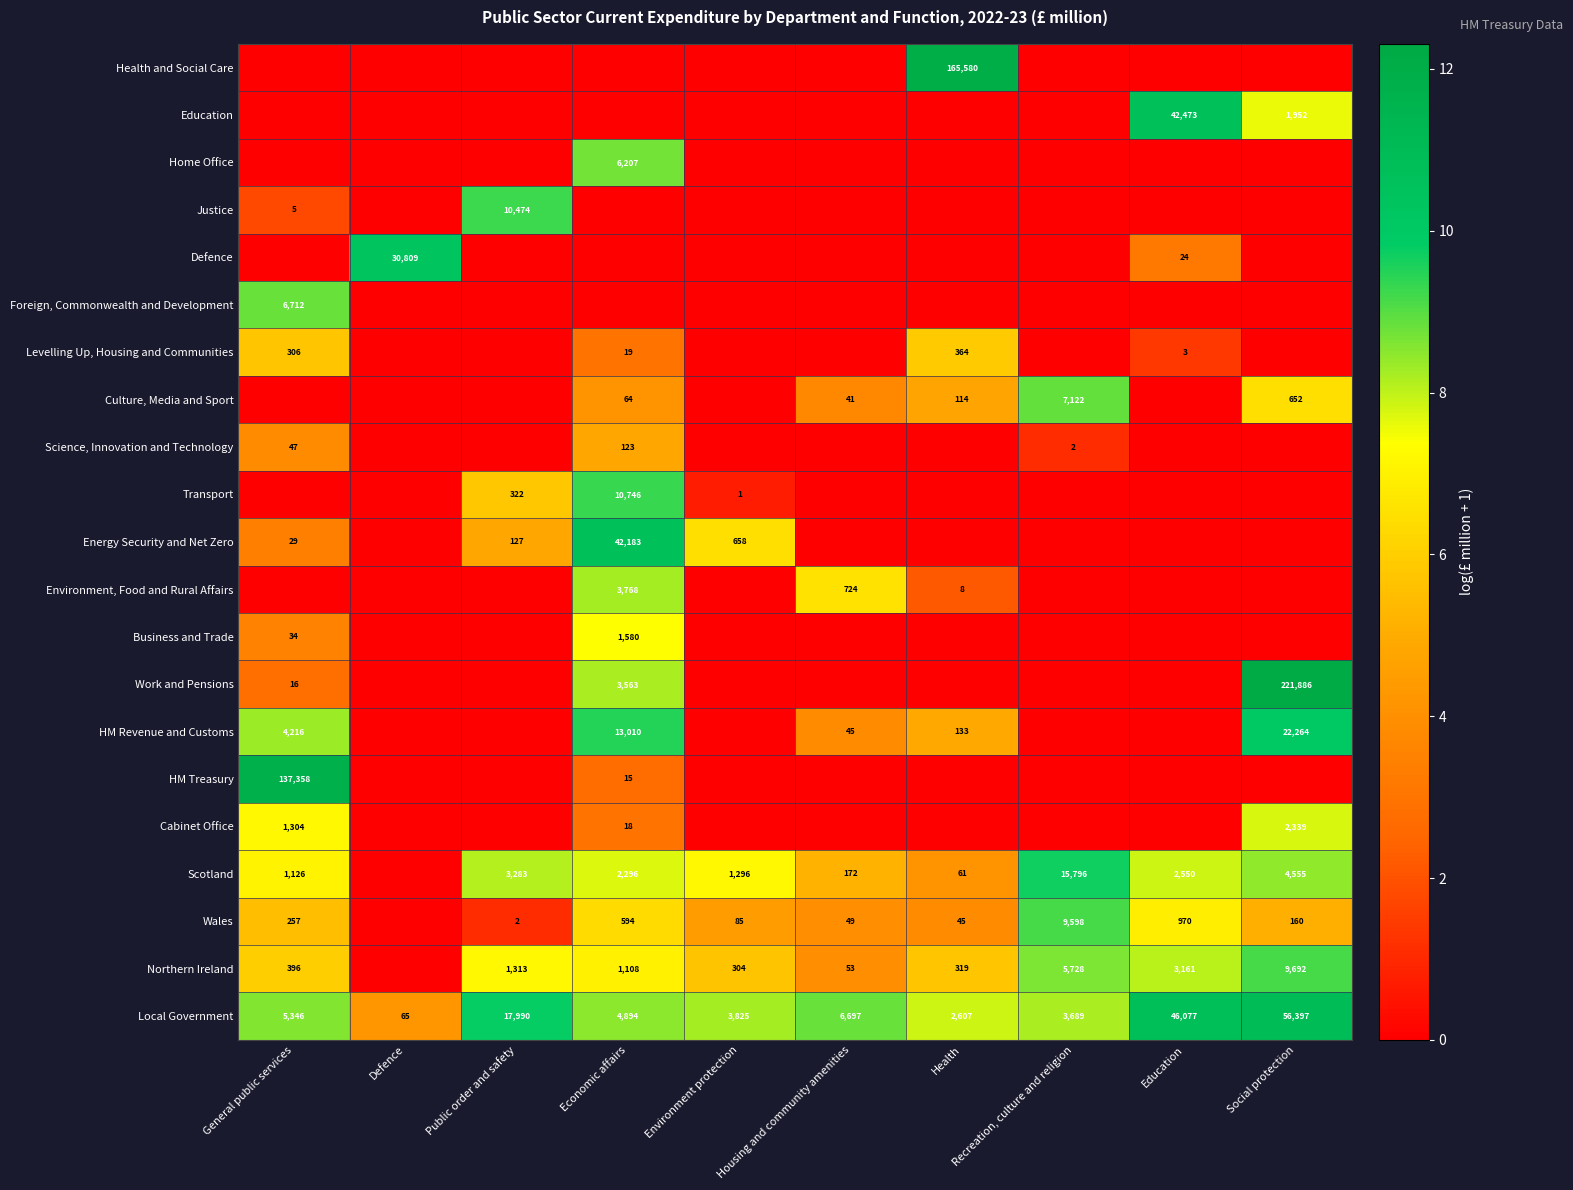

True or false: Culture, Media and Sport has a value of 25 at Housing and community amenities.

False